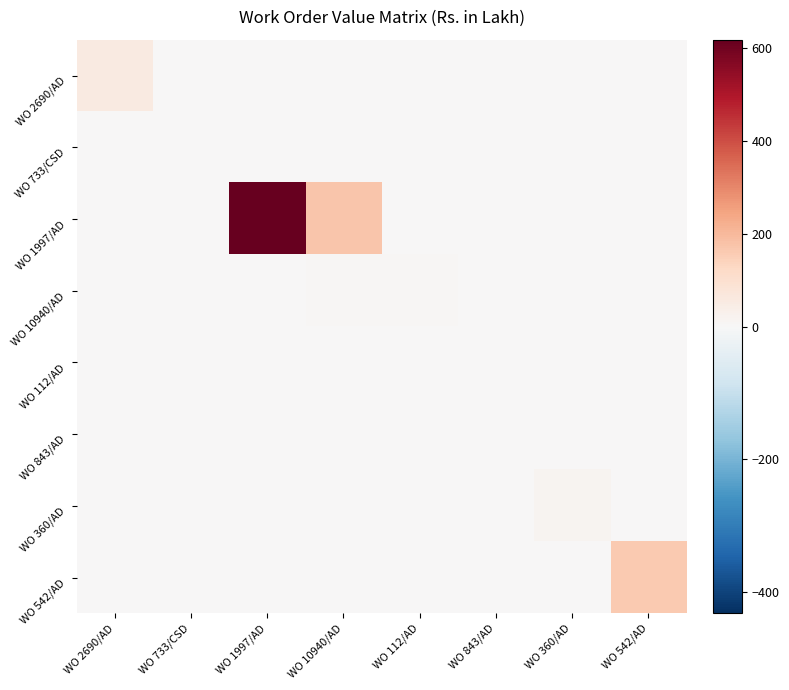

Which series changed the most between WO 10940/AD and WO 542/AD?

WO 1997/AD